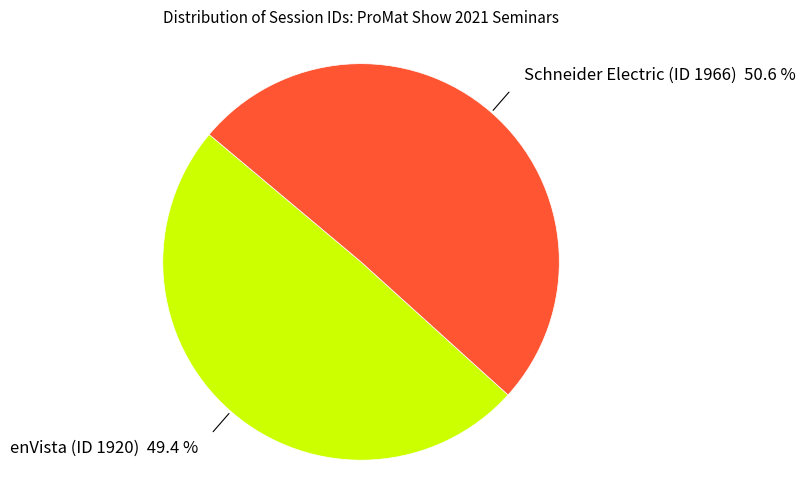

What is the largest slice in the pie chart?

Schneider Electric (ID 1966)